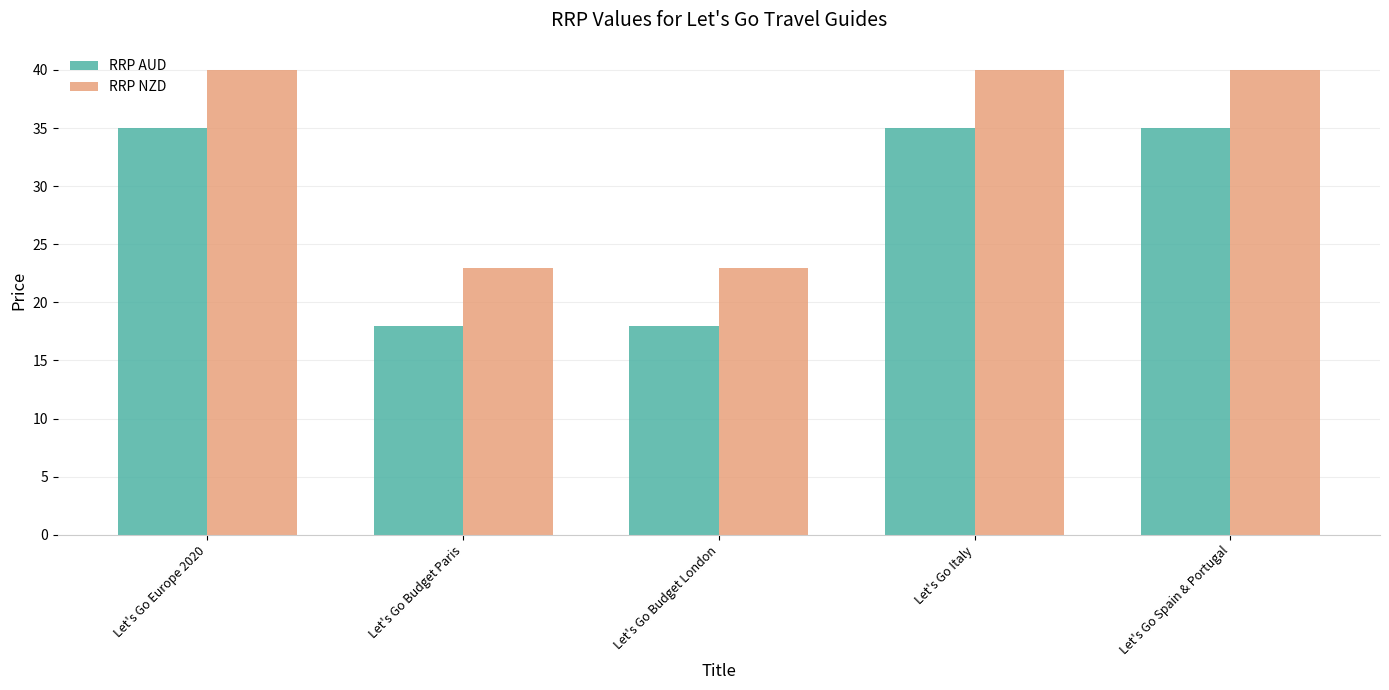

Is the value of RRP AUD at Let's Go Italy greater than the value of RRP NZD at Let's Go Budget London?

Yes